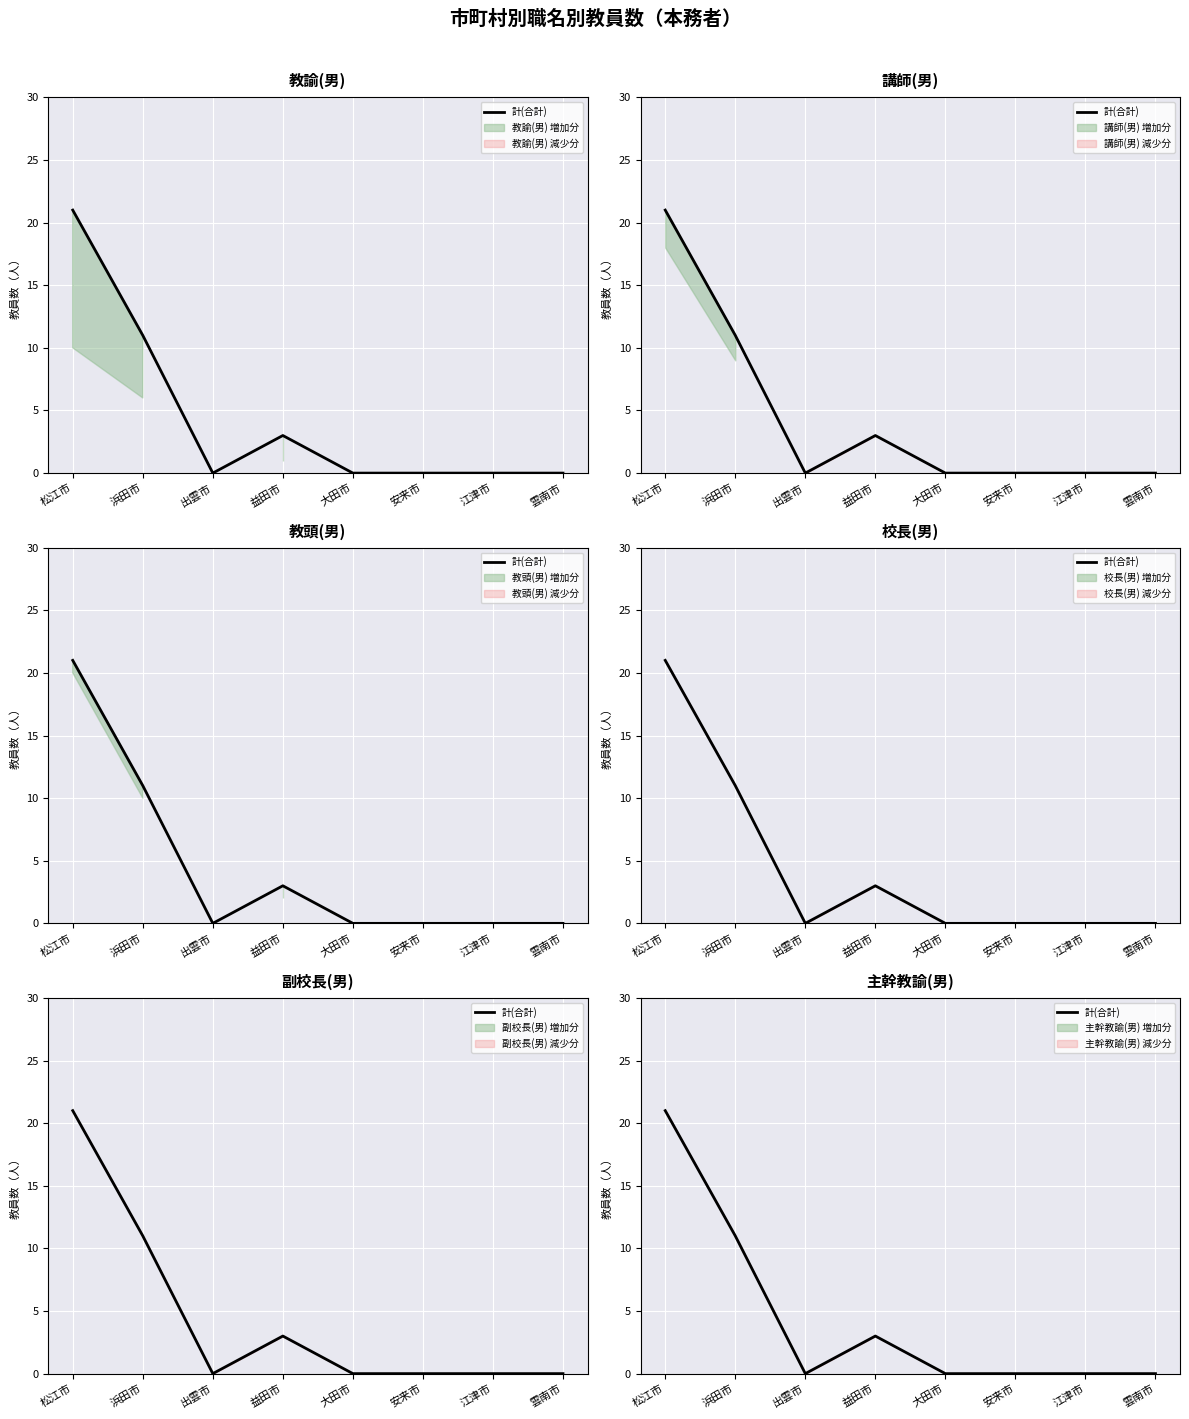

Rank the categories by value from lowest to highest.

出雲市, 大田市, 安来市, 江津市, 雲南市, 益田市, 浜田市, 松江市